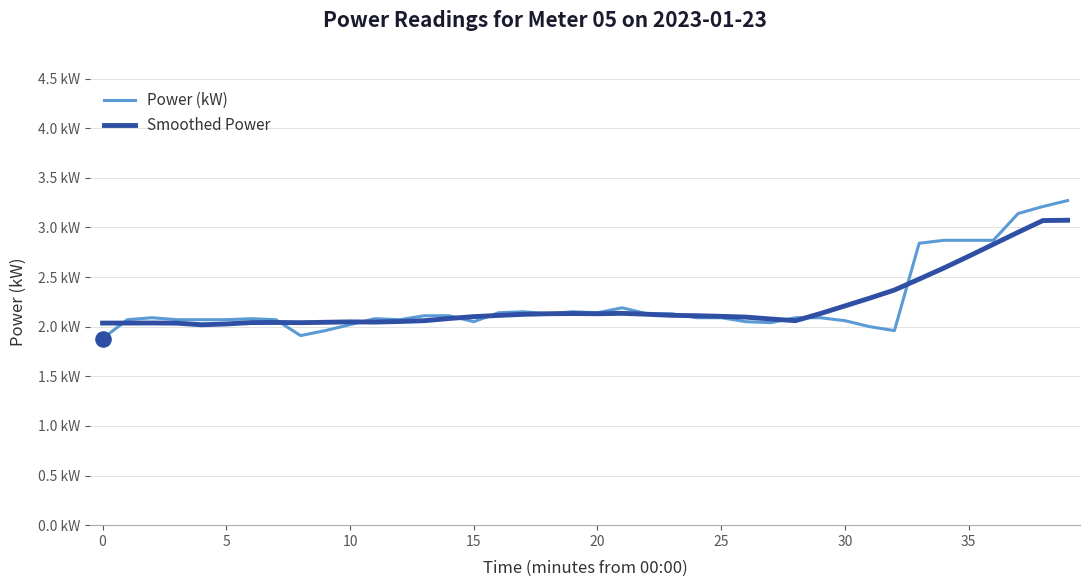

At how many categories does at least one series exceed 2?

40